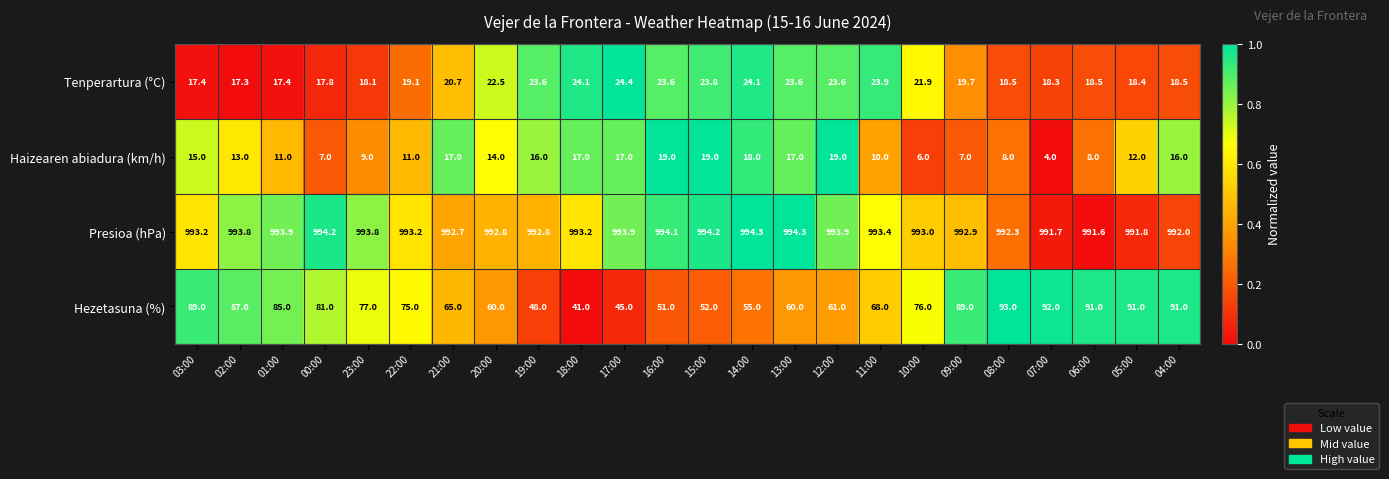

How many series are shown in this chart?

4